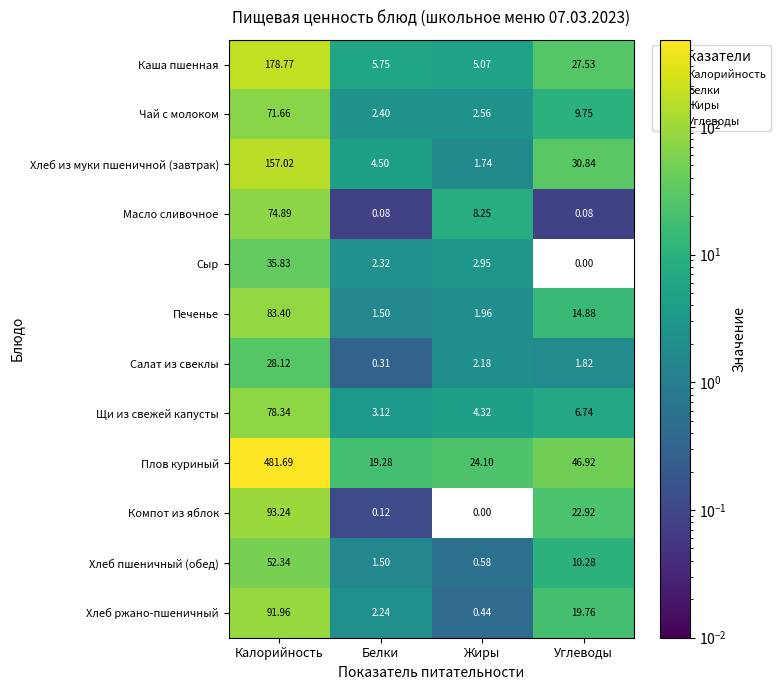

Which series has the largest range (max minus min)?

Плов куриный